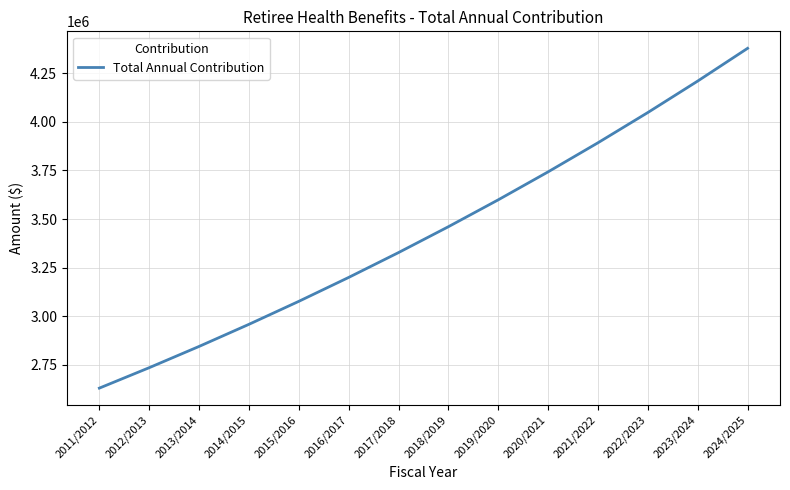

Where does the data first go above 3460341?

2018/2019